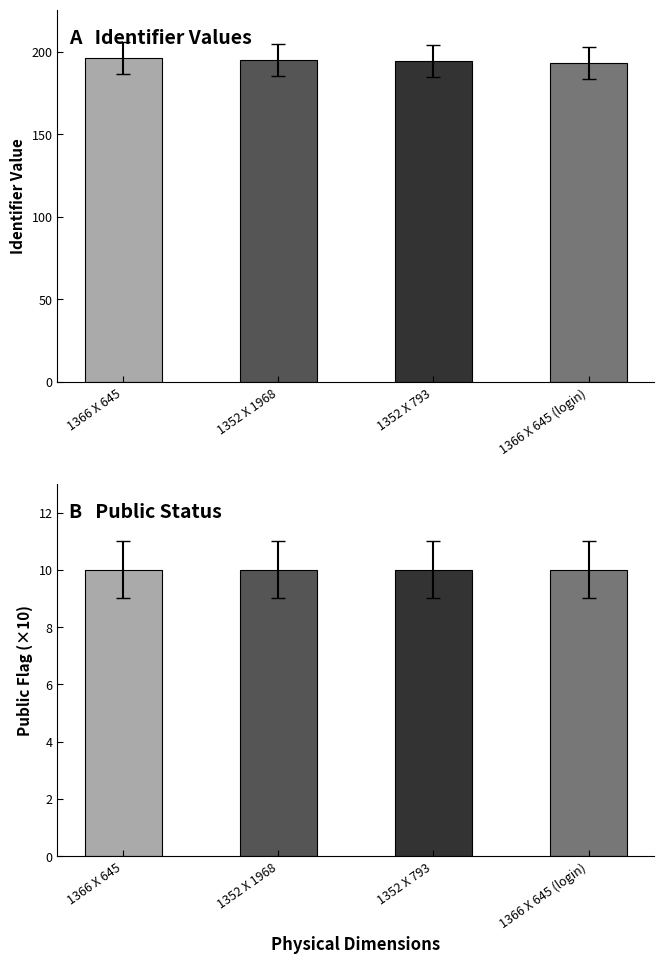

Between 1352 X 1968 and 1352 X 793, which is larger?

1352 X 1968